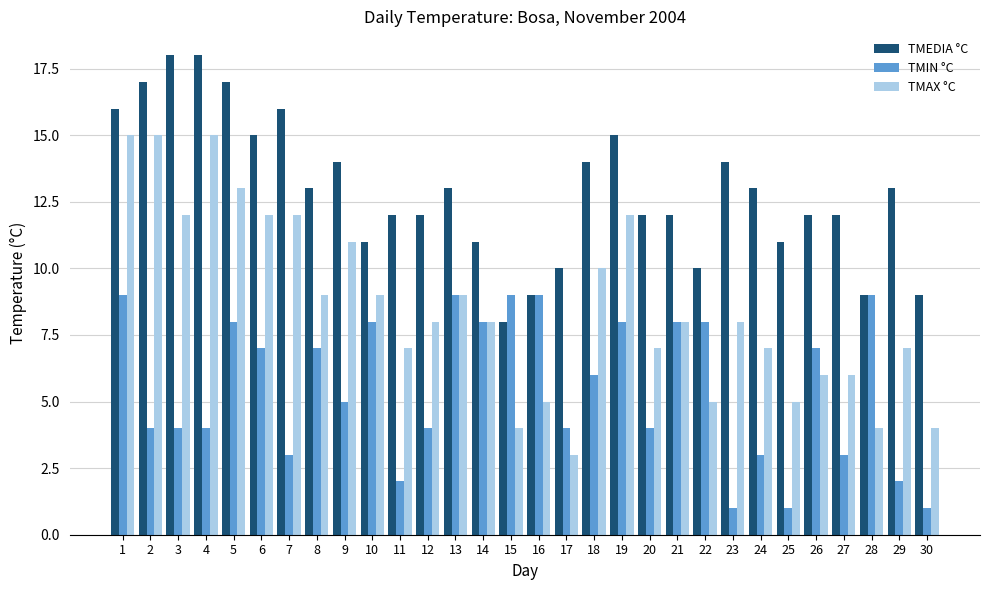

What is the value of the TMAX °C bar at the 20th from the left?

7